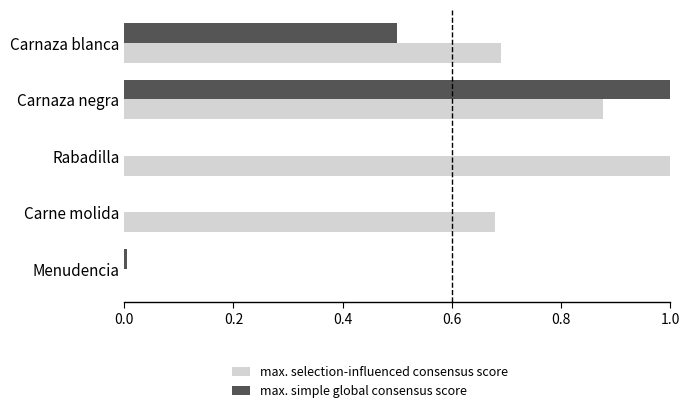

What is the maximum value shown in the chart?

1.0